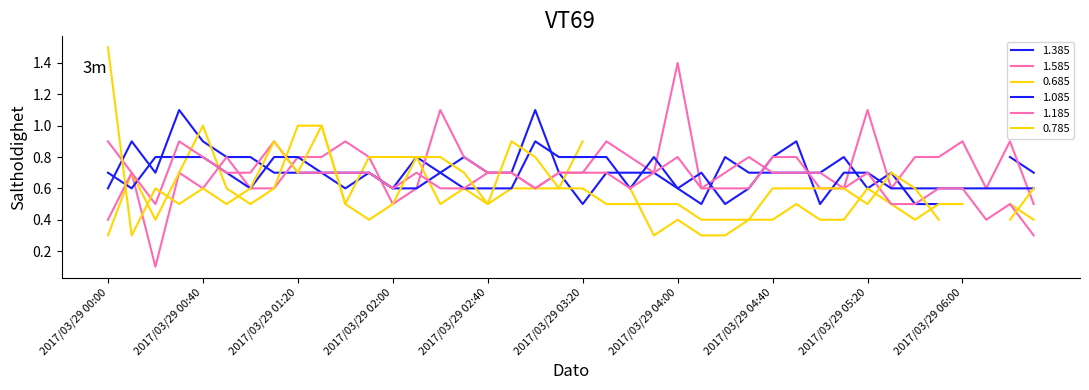

What is the highest value of the 1.085 series?

0.9